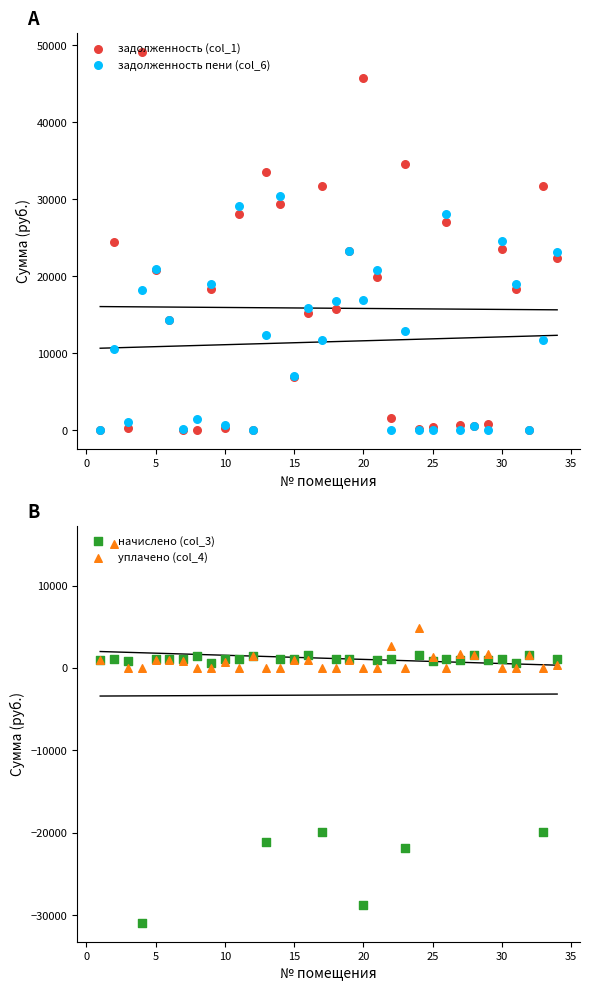

Which series has the largest total across all categories?

задолженность (col_1)